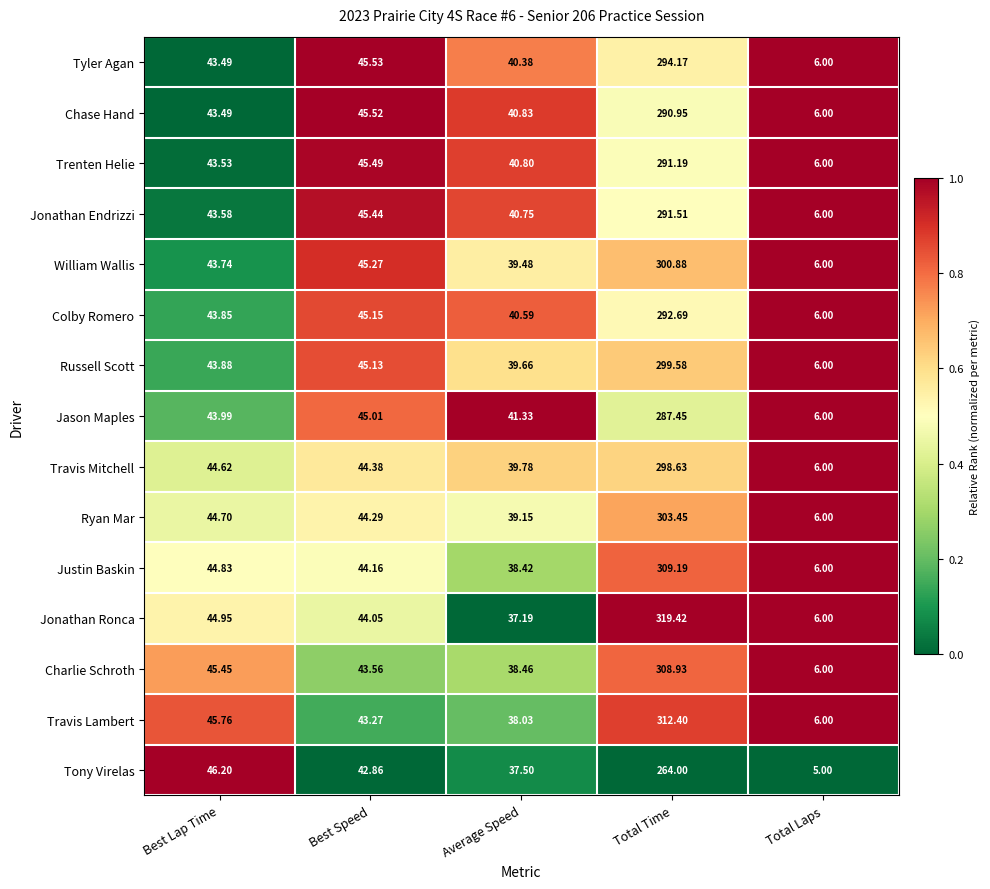

Rank the series at Average Speed from highest to lowest value.

Jason Maples, Chase Hand, Trenten Helie, Jonathan Endrizzi, Colby Romero, Tyler Agan, Travis Mitchell, Russell Scott, William Wallis, Ryan Mar, Charlie Schroth, Justin Baskin, Travis Lambert, Tony Virelas, Jonathan Ronca